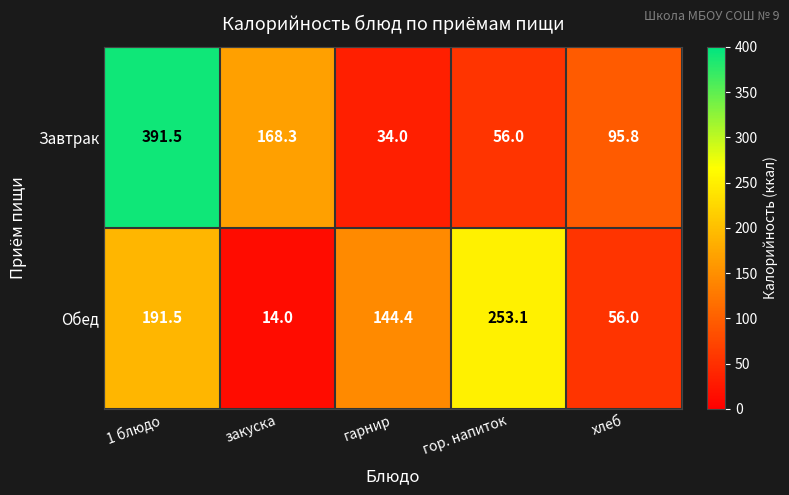

What is the difference between the highest and lowest values at гор. напиток?

197.1